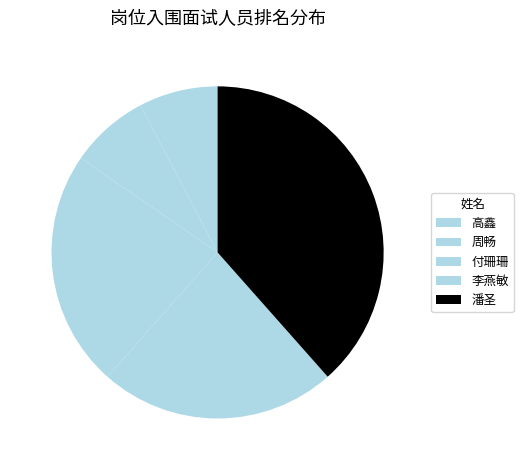

To the nearest percent, what percentage of the pie is 周畅?

8%